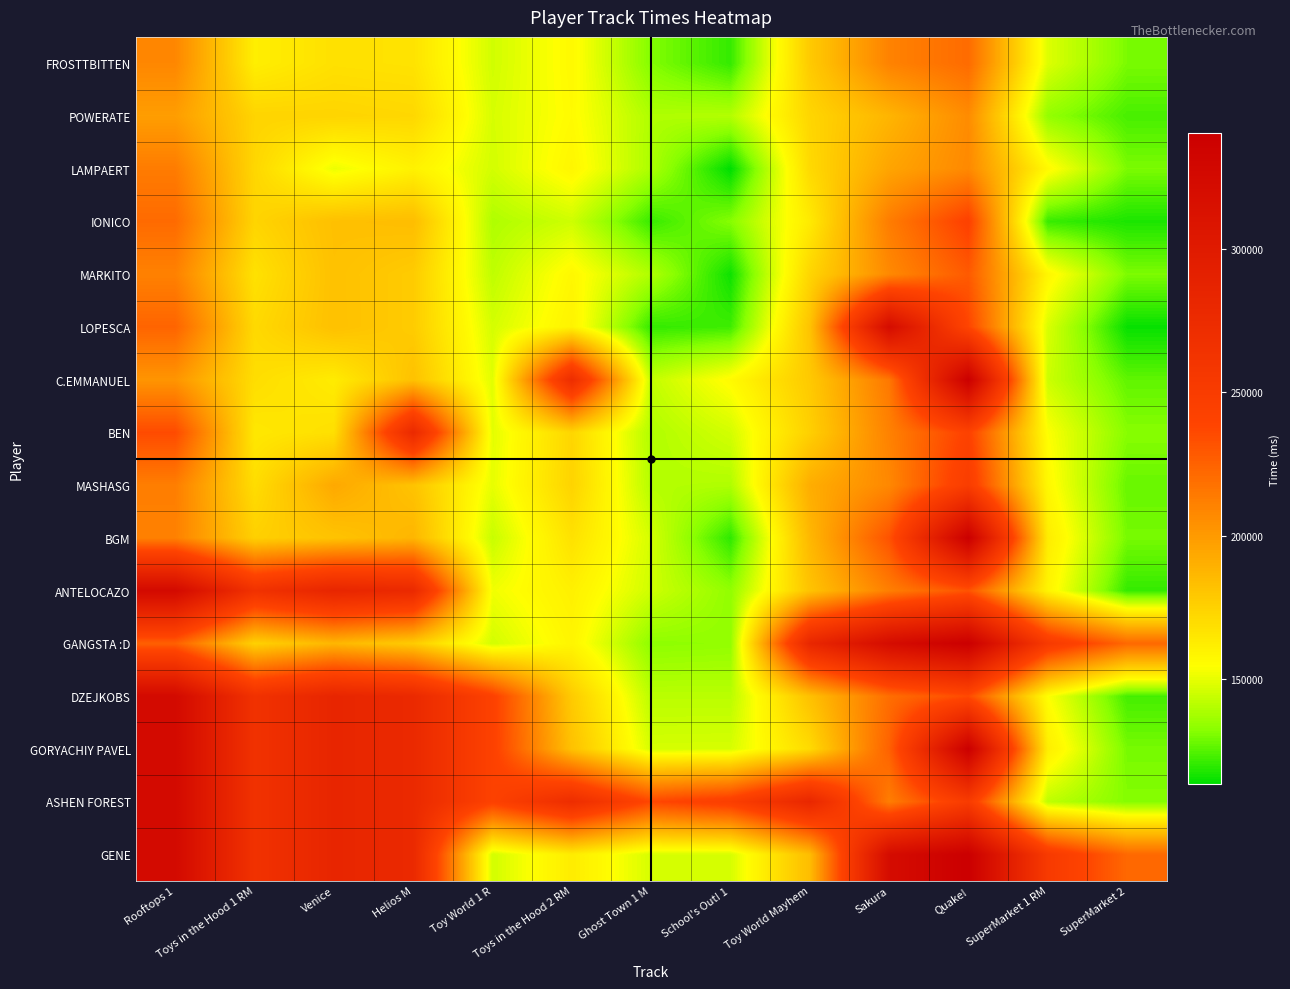

What is the total value across all series at Sakura?

3710931